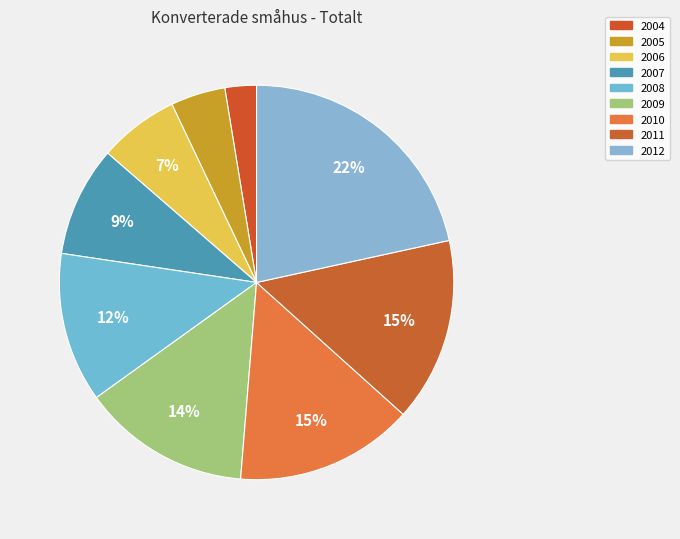

How many segments does this pie chart have?

9